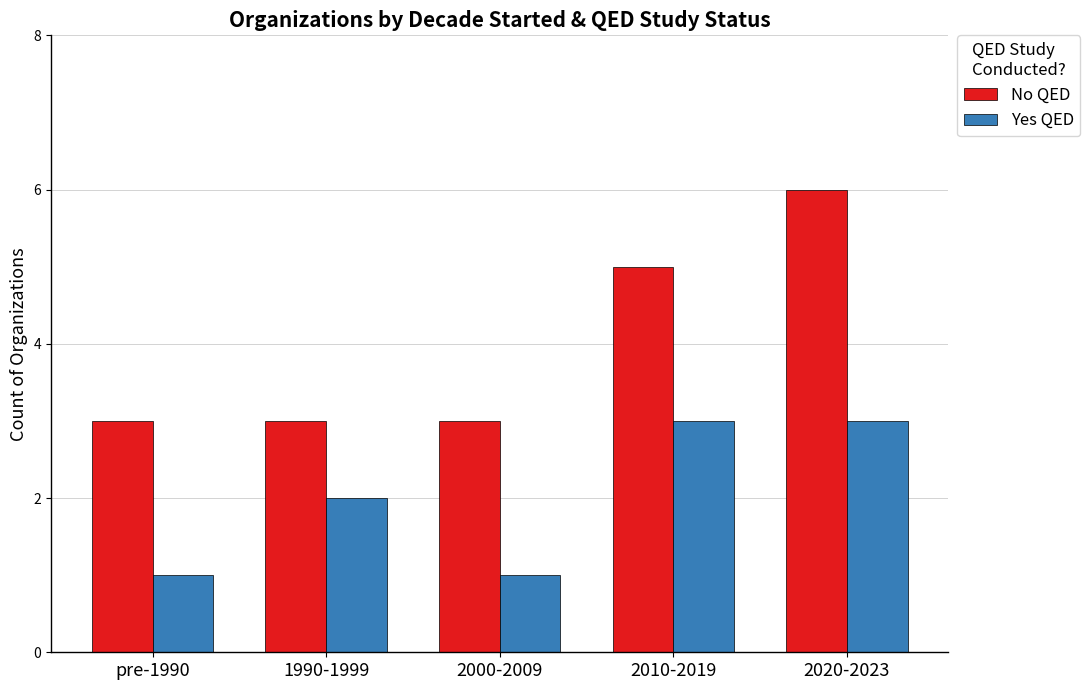

Rank the series by their maximum value, from lowest to highest.

Yes QED, No QED